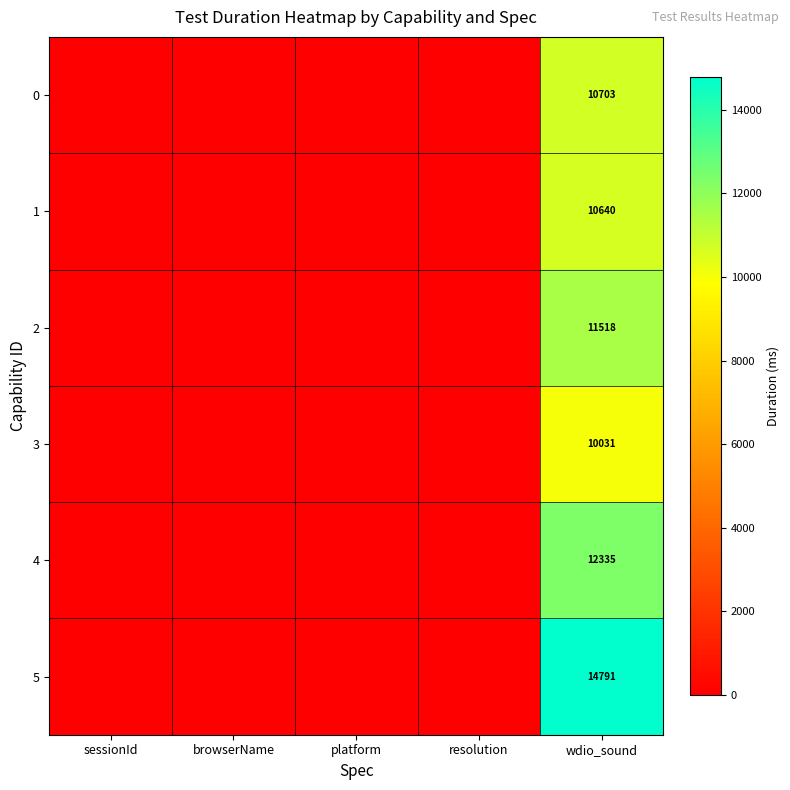

What is the spread (max minus min) of values at wdio_sound?

4760